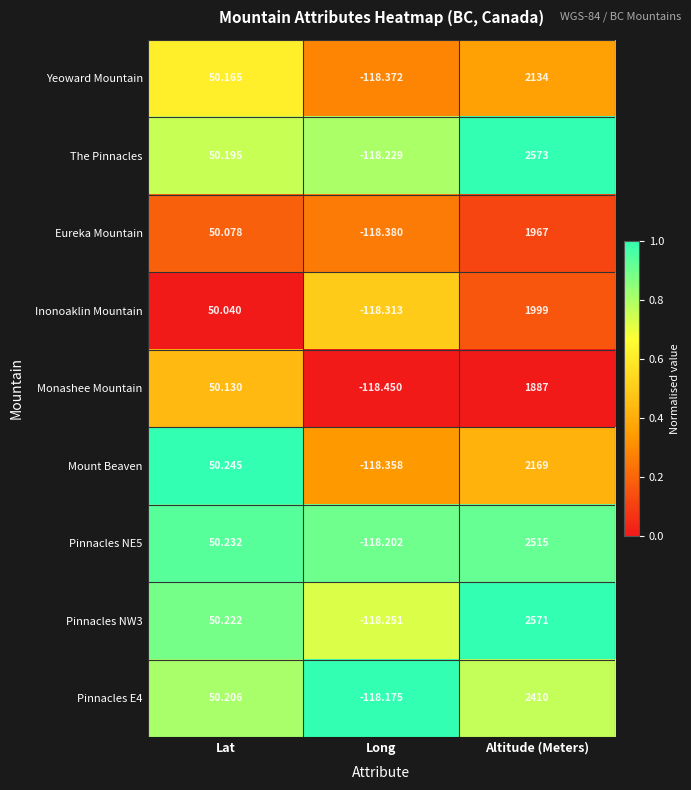

Which category has the highest value in the Pinnacles NW3 series?

Altitude (Meters)